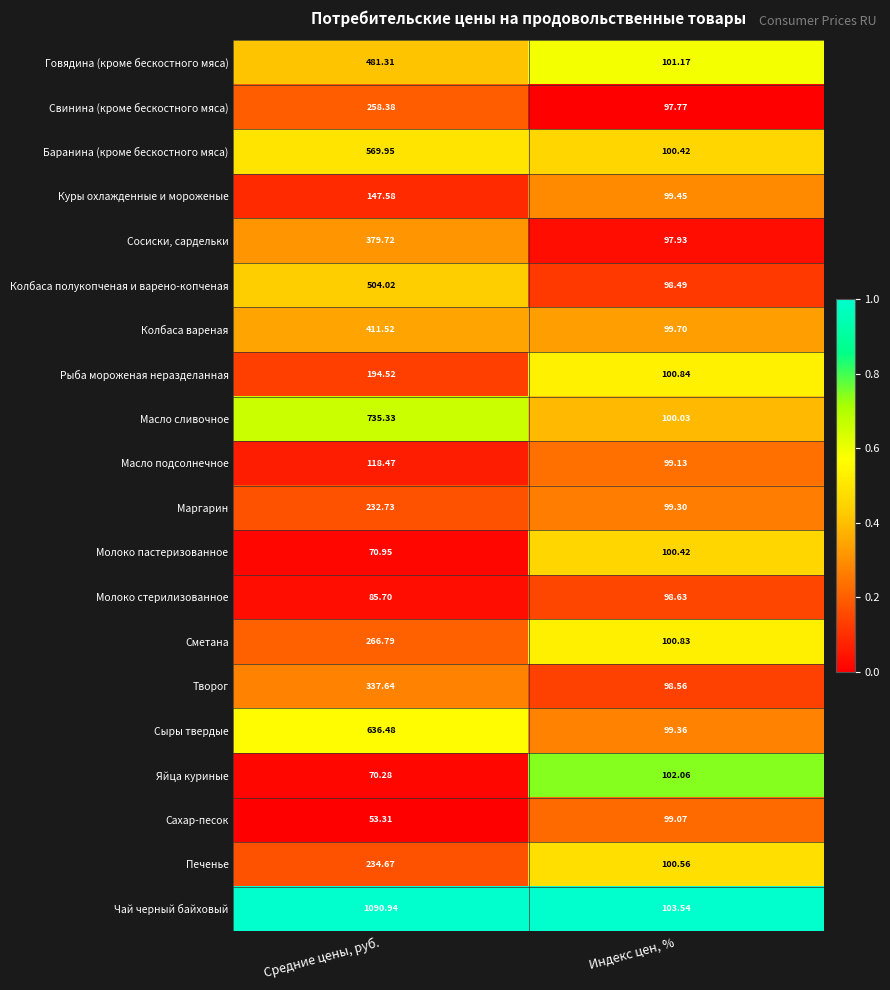

Which series has the largest total across all categories?

Чай черный байховый